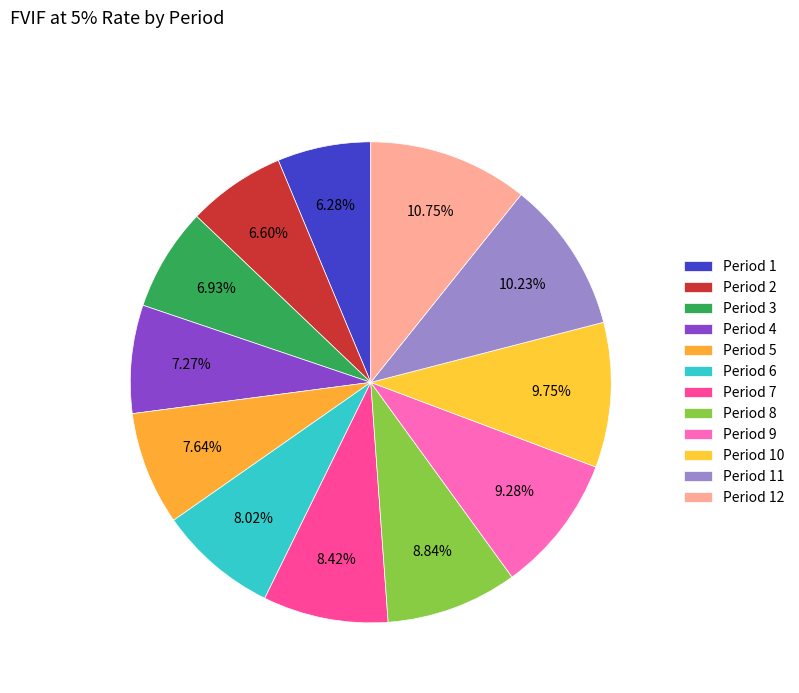

How many segments does this pie chart have?

12